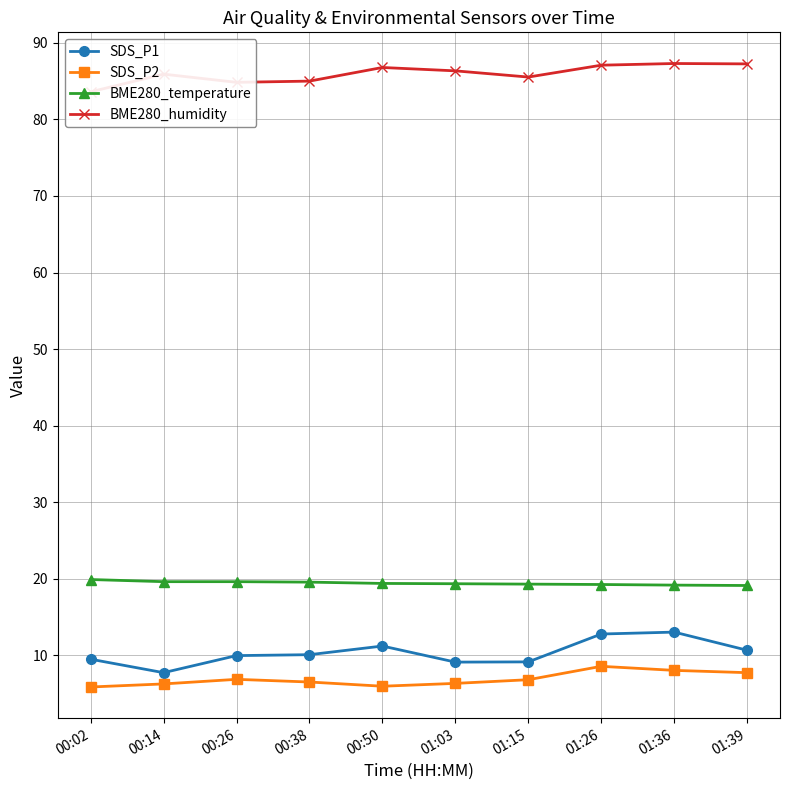

What is the spread (max minus min) of values at 00:26?

78.0